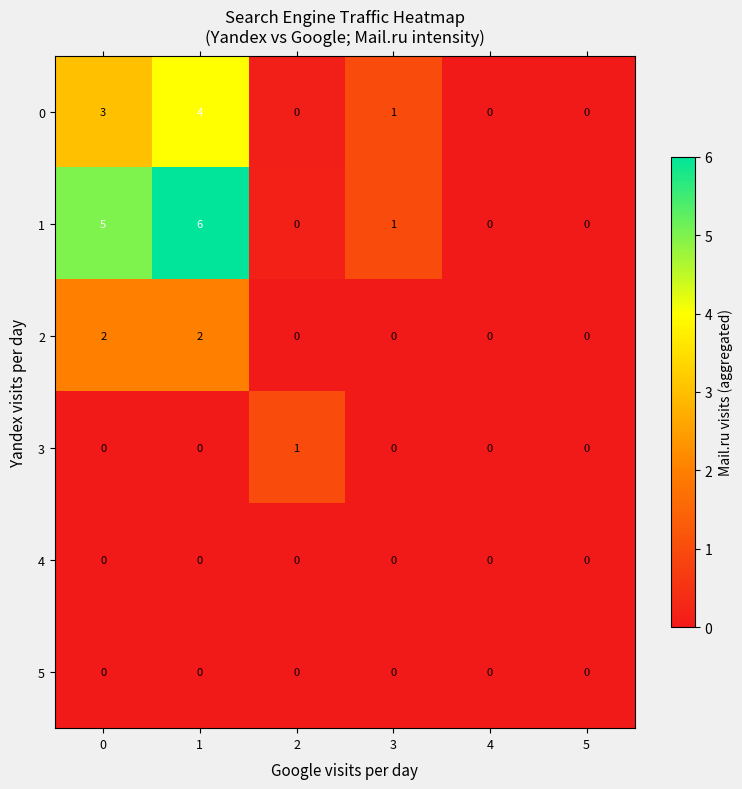

What is the maximum value for 0?

4